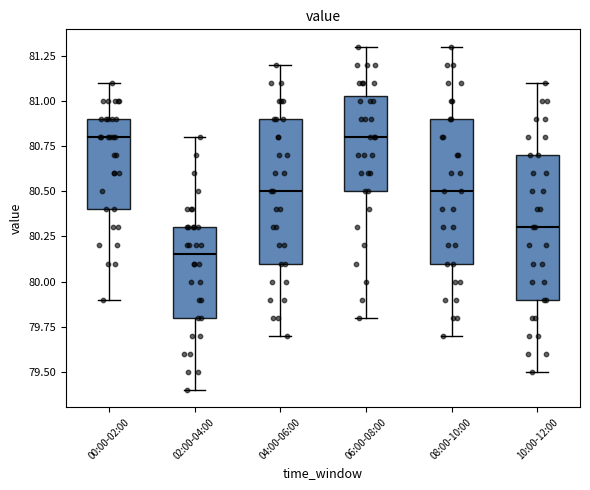

Reading left to right, read every box against the y-axis: the position of its median line, the range the box covers, and the ends of its whiskers. The values are not printed on the chart, so give them approximately, as read against the axis.

00:00-02:00: median 80.80, box 80.40 to 80.90, whiskers 79.90 to 81.10
02:00-04:00: median 80.15, box 79.80 to 80.30, whiskers 79.40 to 80.80
04:00-06:00: median 80.50, box 80.10 to 80.90, whiskers 79.70 to 81.20
06:00-08:00: median 80.80, box 80.50 to 81.05, whiskers 79.80 to 81.30
08:00-10:00: median 80.50, box 80.10 to 80.90, whiskers 79.70 to 81.30
10:00-12:00: median 80.30, box 79.90 to 80.70, whiskers 79.50 to 81.10